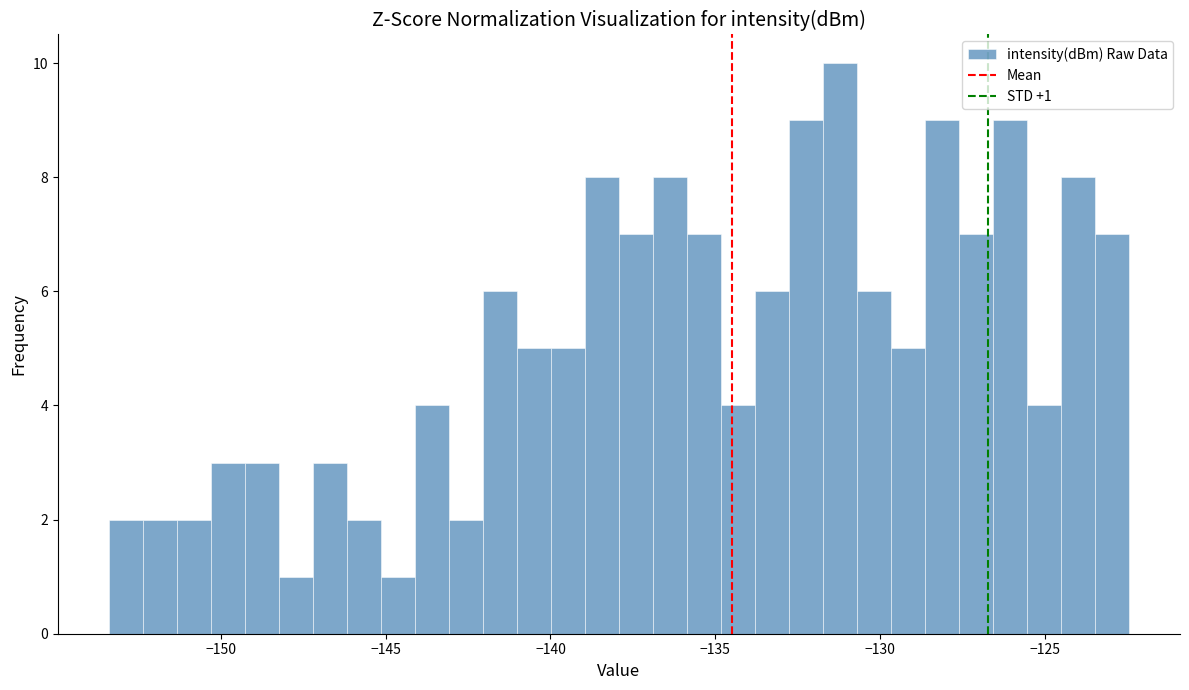

Read against the x-axis, roughly where is the centre of the tallest bar?

-131.0